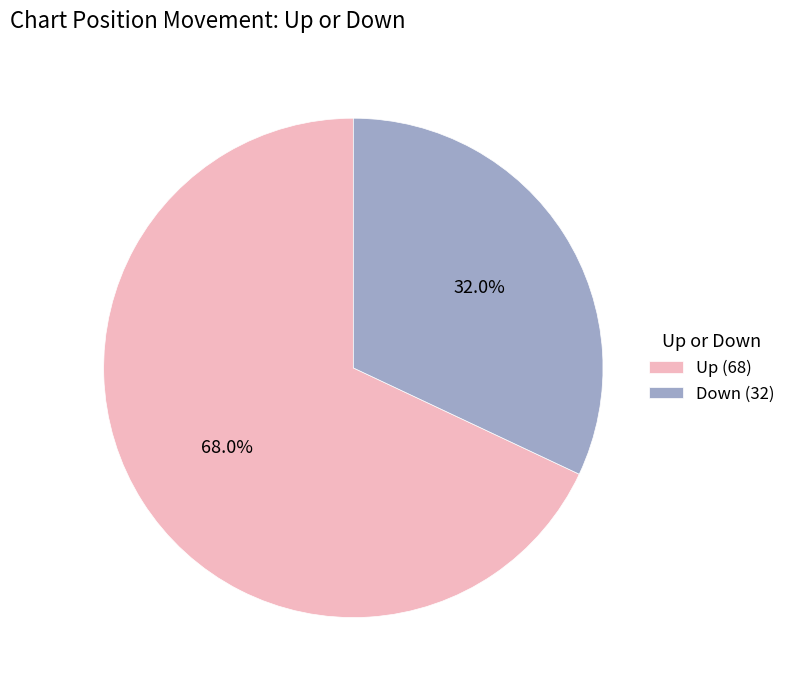

Which slice is the largest?

Up (68)